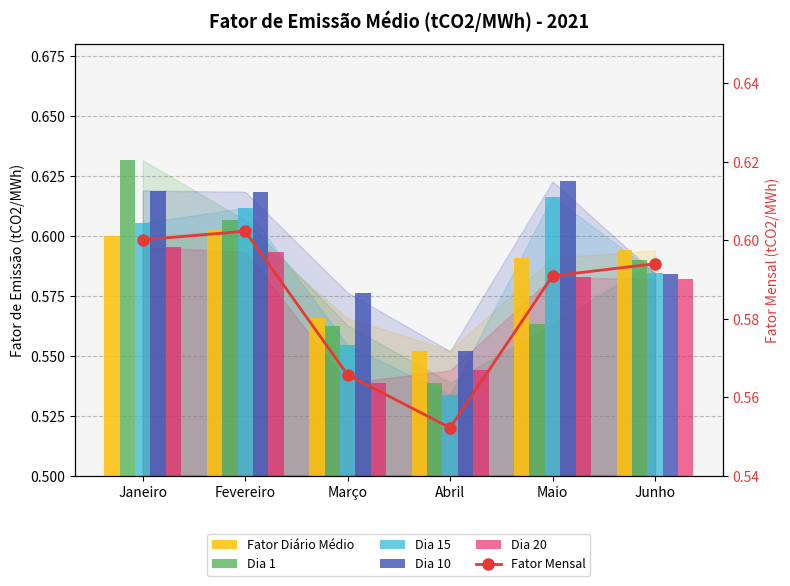

Is the value of Dia 10 at Junho greater than the value of Dia 20 at Fevereiro?

No